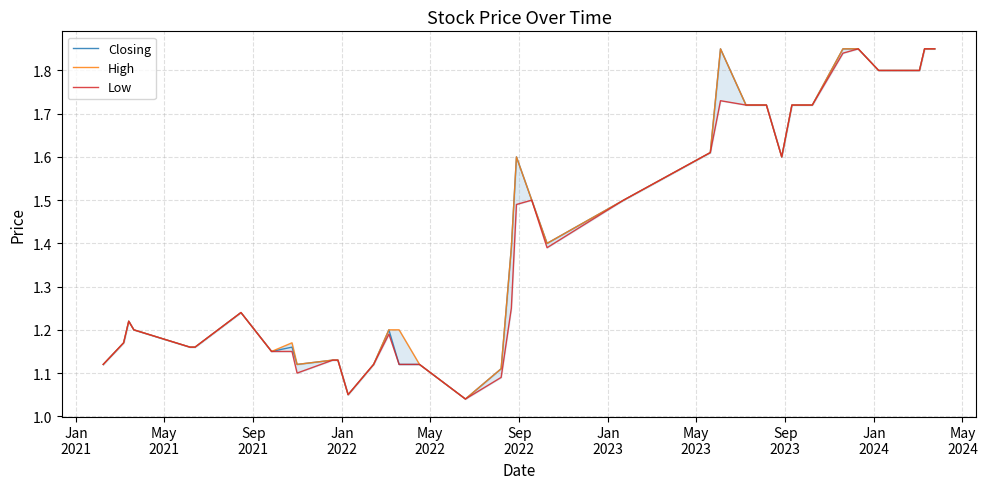

Does the chart display data point markers on the line(s)?

No